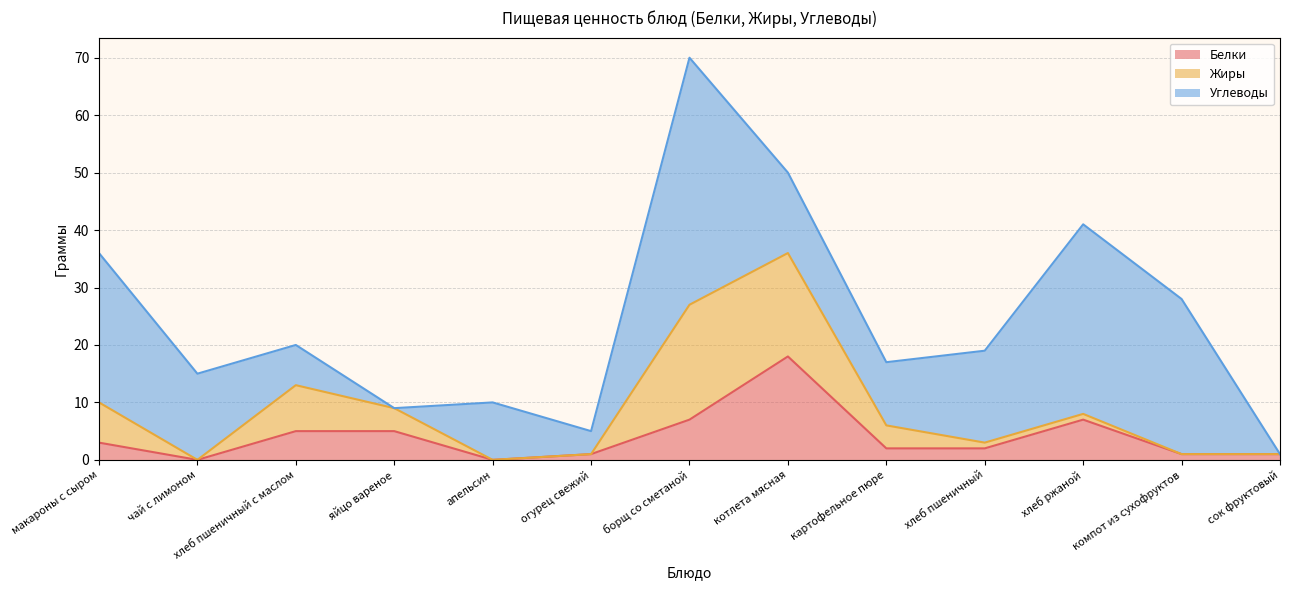

Rank the categories by Белки value from lowest to highest.

чай с лимоном, апельсин, огурец свежий, компот из сухофруктов, сок фруктовый, картофельное пюре, хлеб пшеничный, макароны с сыром, хлеб пшеничный с маслом, яйцо вареное, борщ со сметаной, хлеб ржаной, котлета мясная